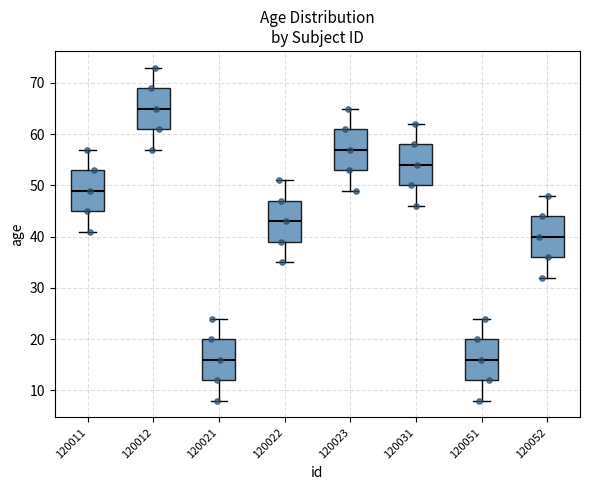

Reading left to right, transcribe this box plot: for each box, give where its median line is, the range the box spans, and where its two whiskers end, as read against the y-axis. The values are not printed on the chart, so give them approximately, as read against the axis.

120011: median 49, box 45 to 53, whiskers 41 to 57
120012: median 65, box 61 to 69, whiskers 57 to 73
120021: median 16, box 12 to 20, whiskers 8 to 24
120022: median 43, box 39 to 47, whiskers 35 to 51
120023: median 57, box 53 to 61, whiskers 49 to 65
120031: median 54, box 50 to 58, whiskers 46 to 62
120051: median 16, box 12 to 20, whiskers 8 to 24
120052: median 40, box 36 to 44, whiskers 32 to 48